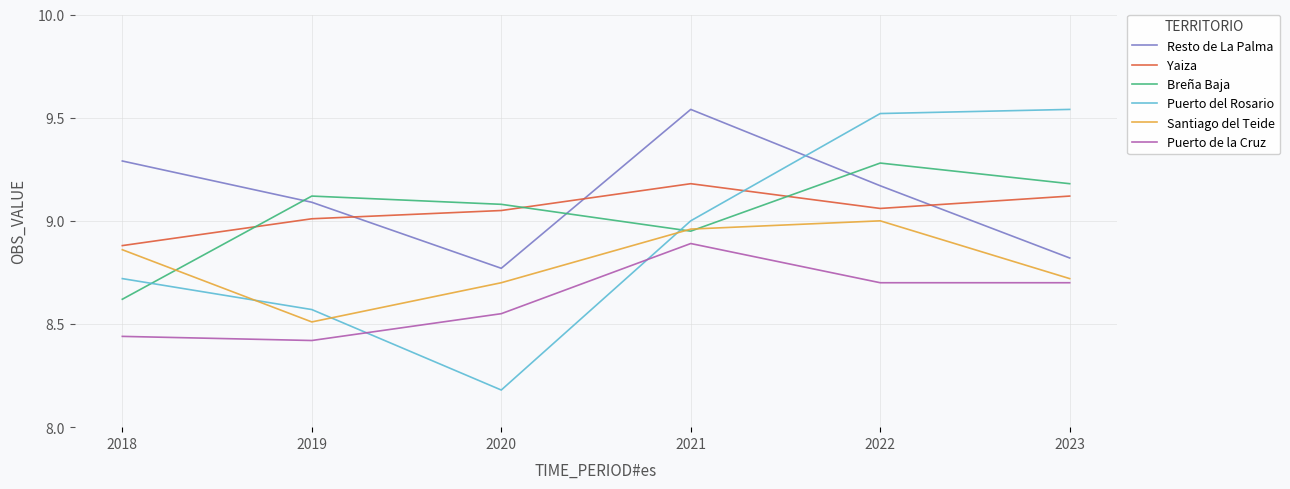

After their last crossing, which series has the higher values: Resto de La Palma or Breña Baja?

Breña Baja